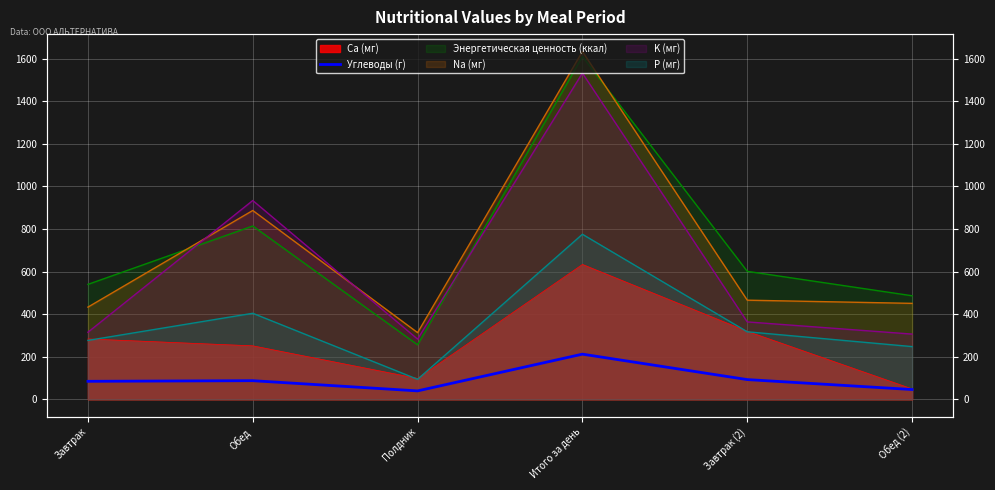

True or false: the data shows 13.1 at Обед (2).

False